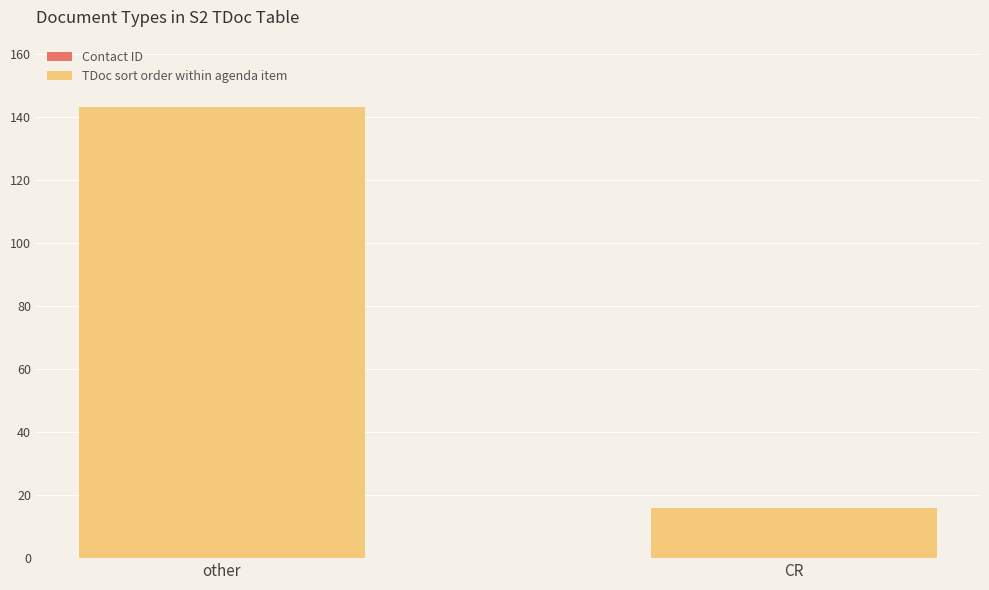

What is the label of the 2nd bar from the left?

CR